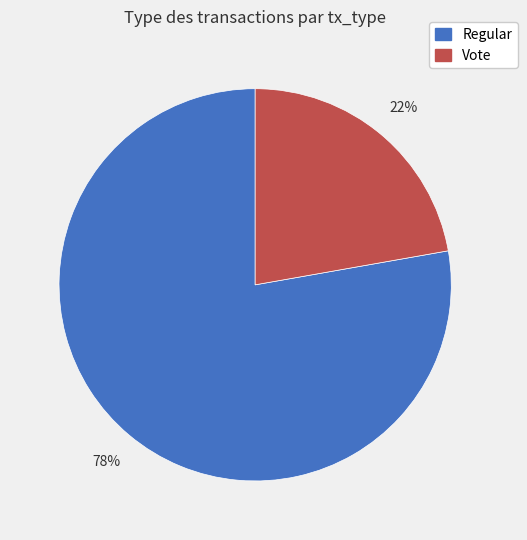

Approximately how many times larger is the value at Vote compared to Regular?

0.3